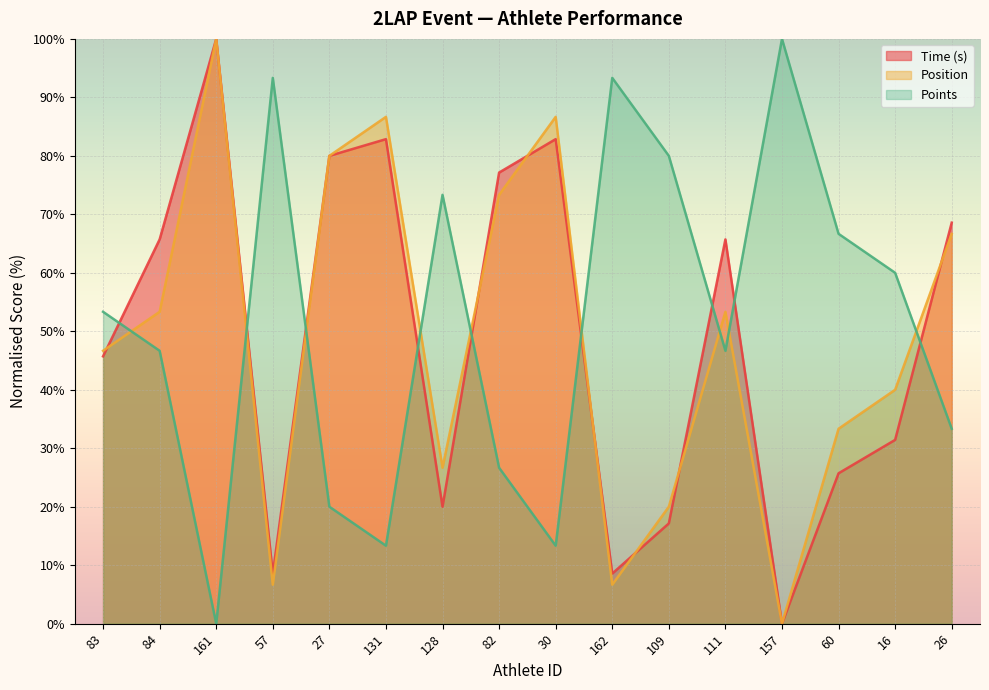

What is the approximate value of Position at 16?

40.0